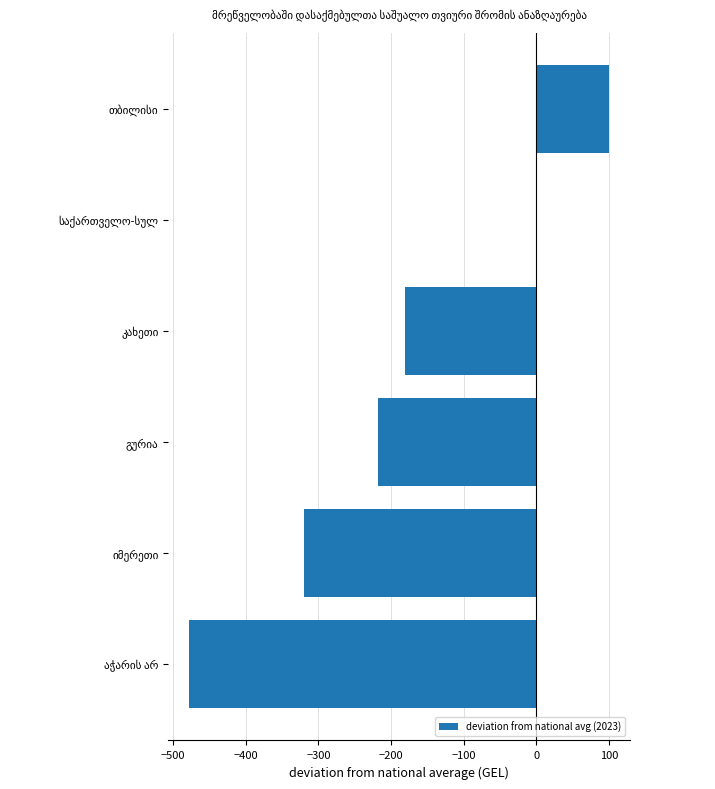

What is the sum of all values?

-1097.4